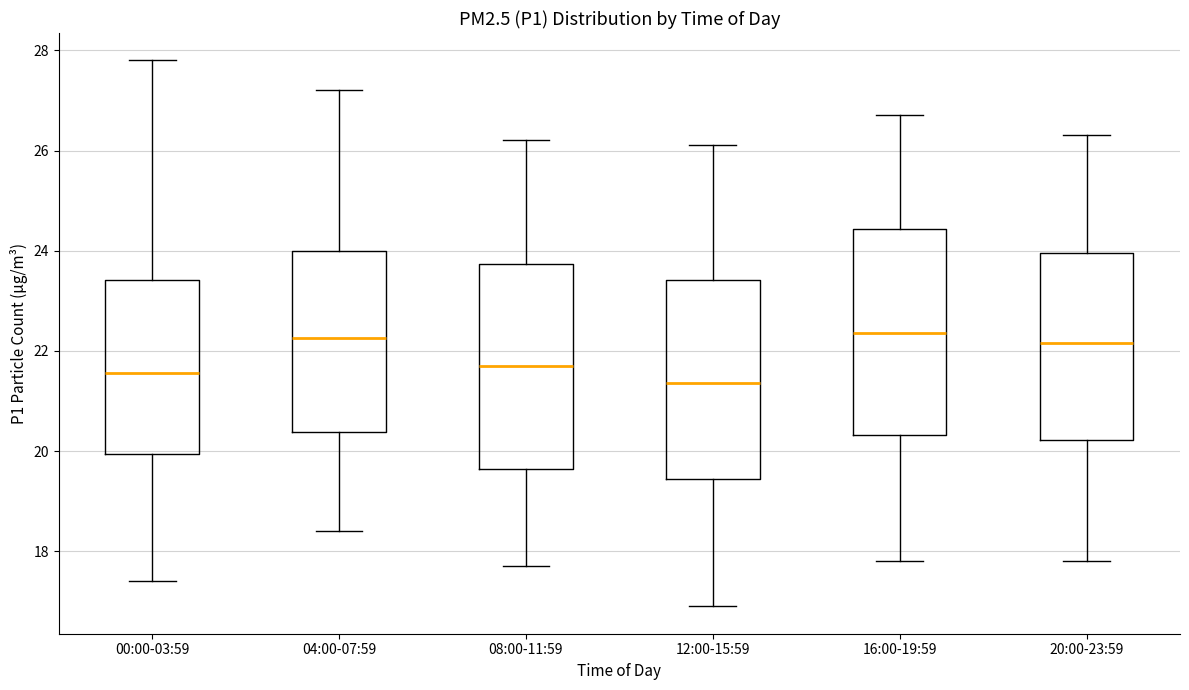

Reading left to right, read every box against the y-axis: the position of its median line, the range the box covers, and the ends of its whiskers. The values are not printed on the chart, so give them approximately, as read against the axis.

00:00-03:59: median 21.6, box 20.0 to 23.4, whiskers 17.4 to 27.8
04:00-07:59: median 22.2, box 20.4 to 24.0, whiskers 18.4 to 27.2
08:00-11:59: median 21.8, box 19.6 to 23.8, whiskers 17.8 to 26.2
12:00-15:59: median 21.4, box 19.4 to 23.4, whiskers 17.0 to 26.2
16:00-19:59: median 22.4, box 20.4 to 24.4, whiskers 17.8 to 26.8
20:00-23:59: median 22.2, box 20.2 to 24.0, whiskers 17.8 to 26.4